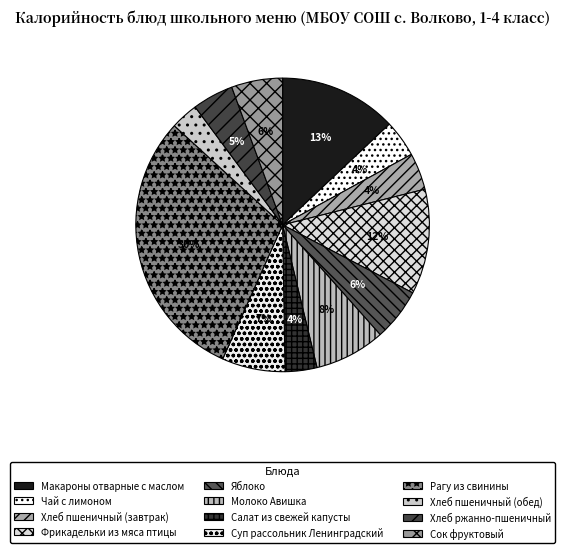

How many segments does this pie chart have?

12